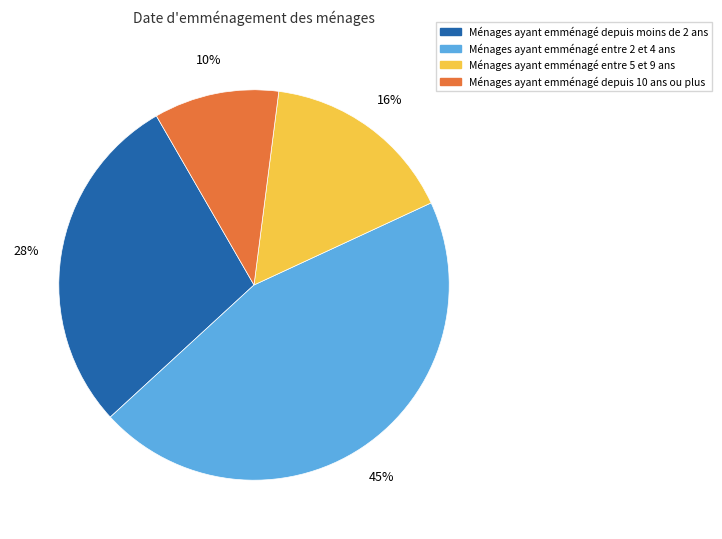

To the nearest percent, what is the difference between the largest and smallest slice percentages?

35%